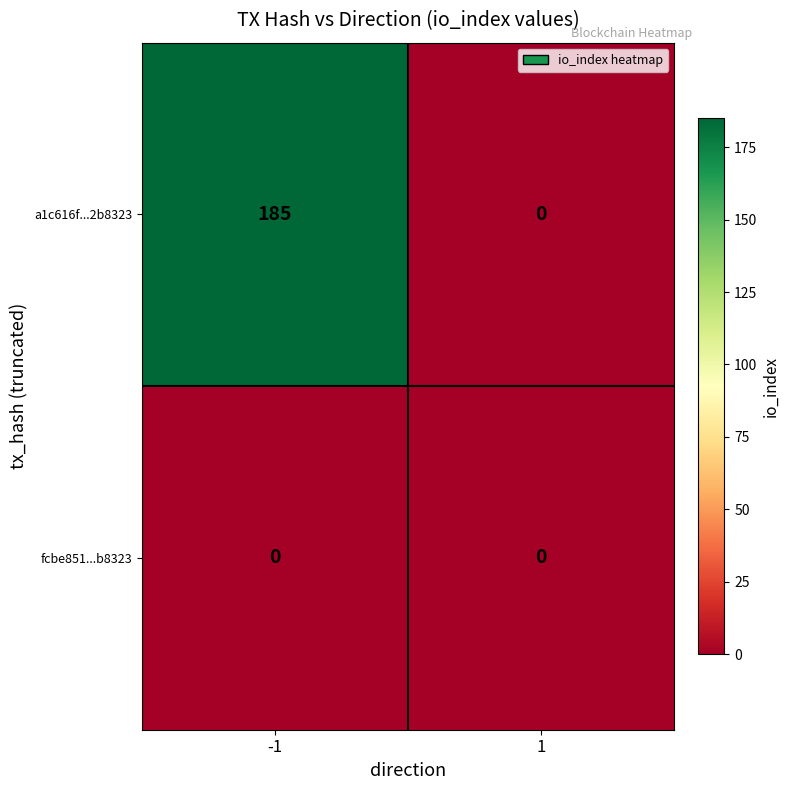

Is it true that a1c616f...2b8323 equals -58 at 1?

False